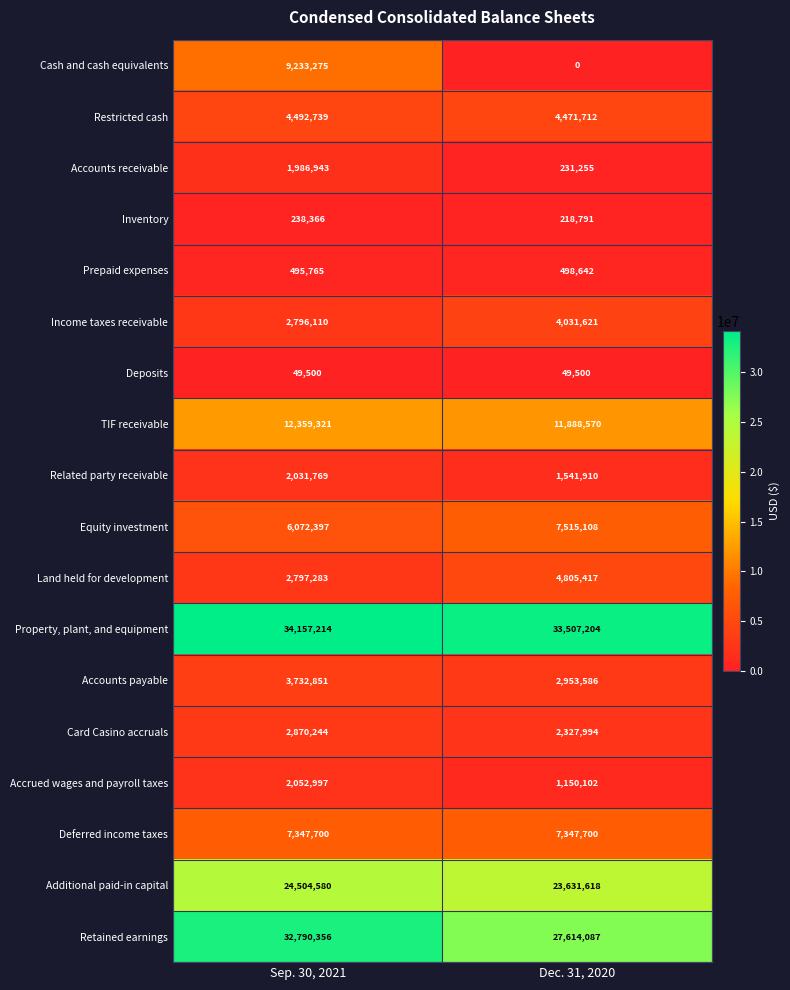

Between Sep. 30, 2021 and Dec. 31, 2020, which series saw the biggest shift?

Cash and cash equivalents